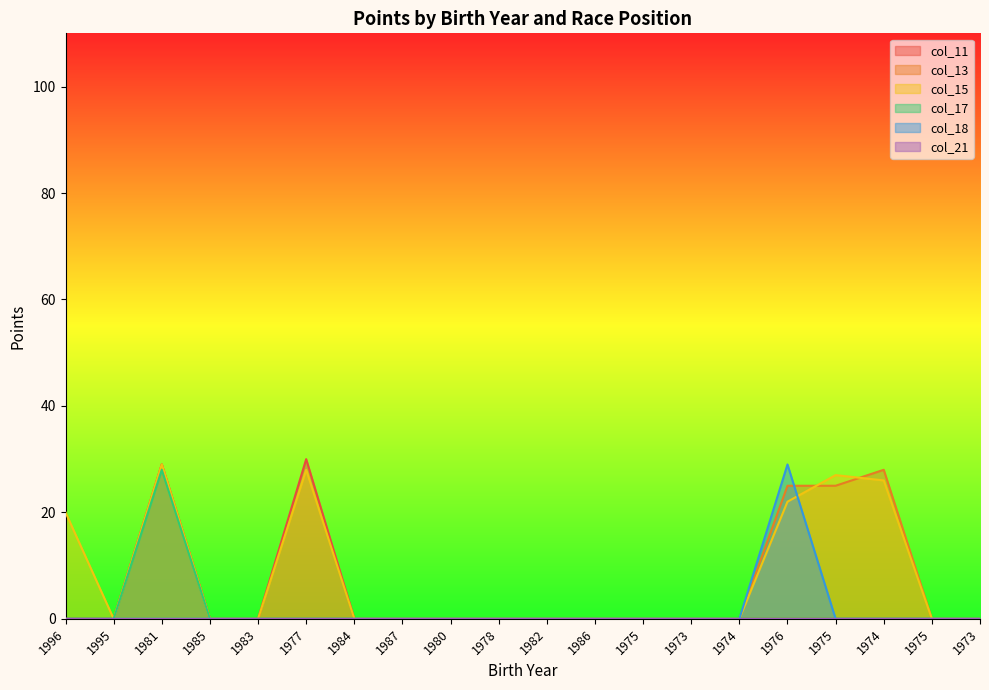

Where is the first local maximum for col_15?

1981